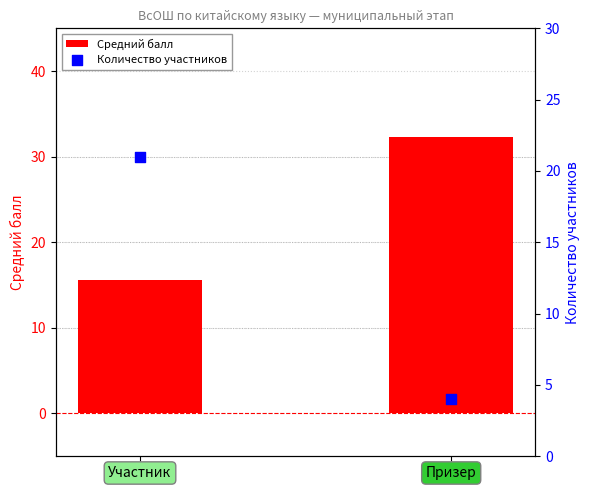

Which series has the largest total across all categories?

Средний балл